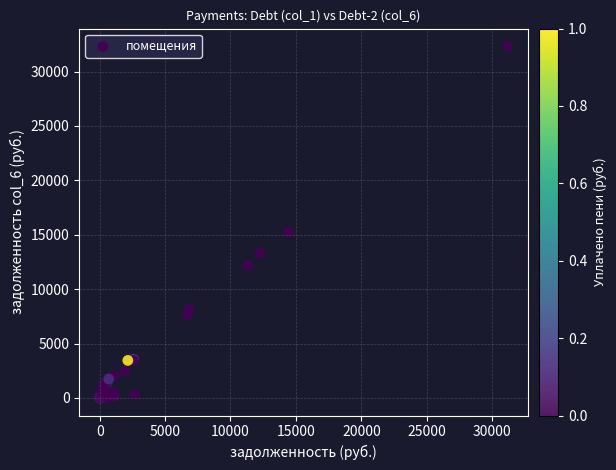

What Y value in the scatter plot is closest to 16164?

15256.1